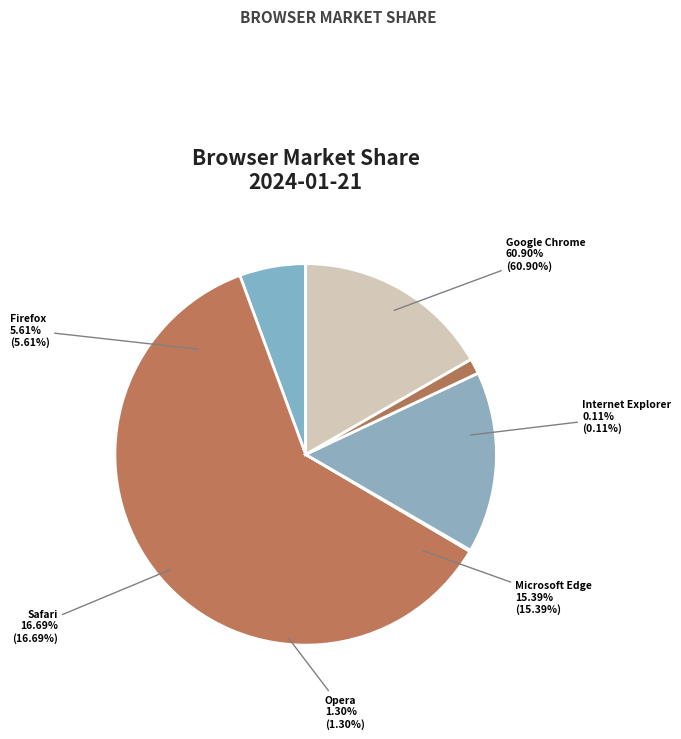

What is the change in value from Firefox to Opera?

-4.3